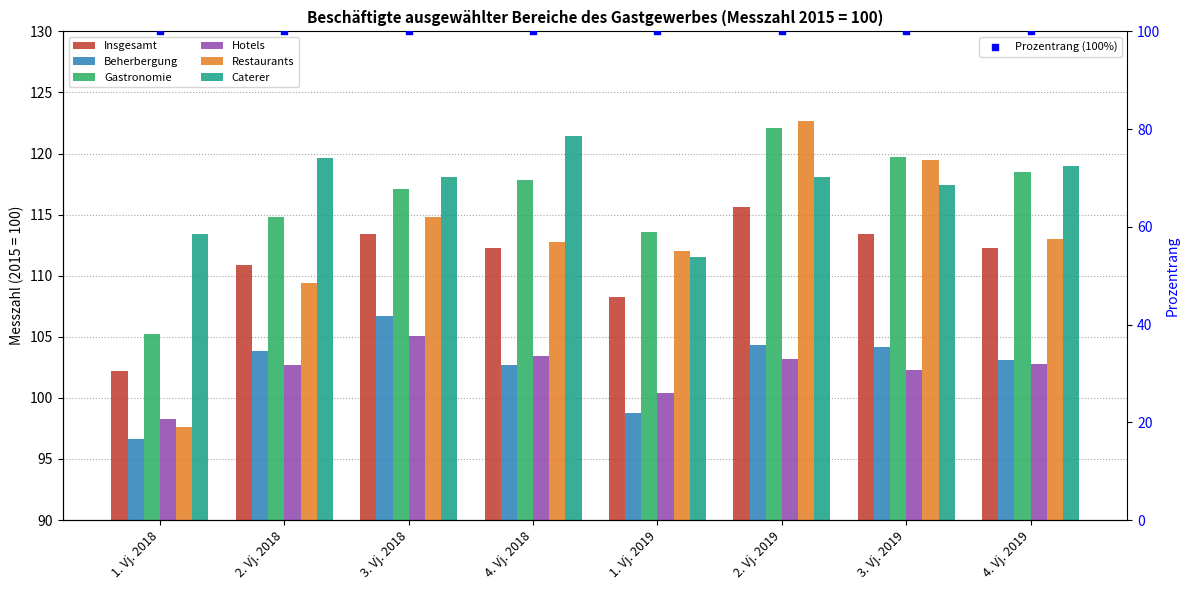

At which category is the sum across all series the highest?

2. Vj. 2019